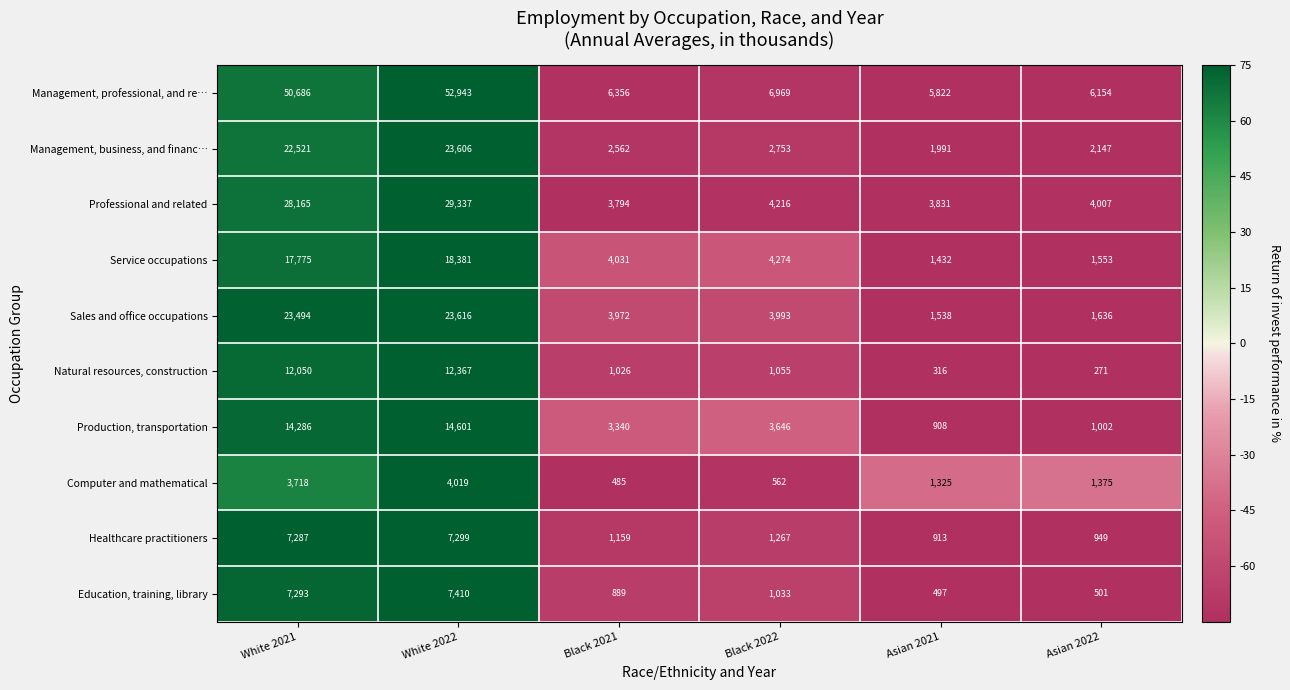

Which category has the highest value in the Service occupations series?

White 2022